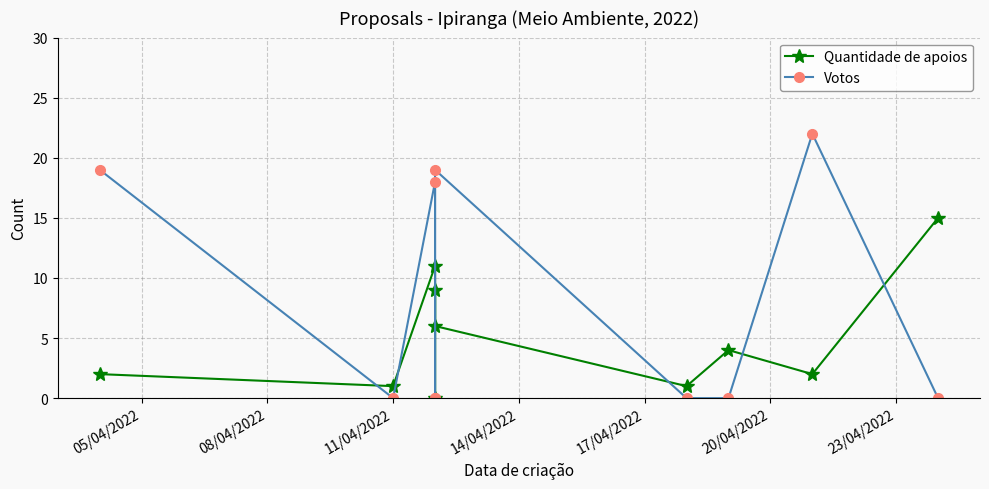

Which series has the largest total across all categories?

Votos